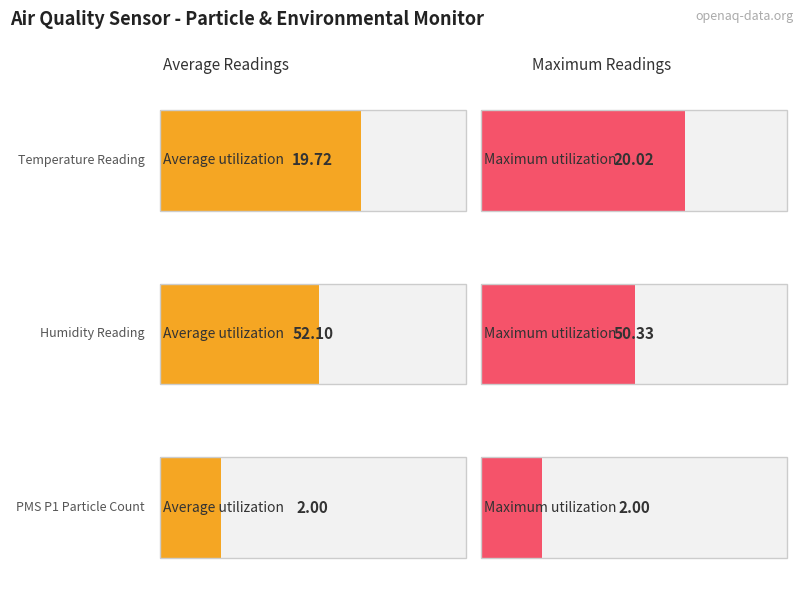

What is the value of the Average utilization bar at the 3rd from the left?

2.0